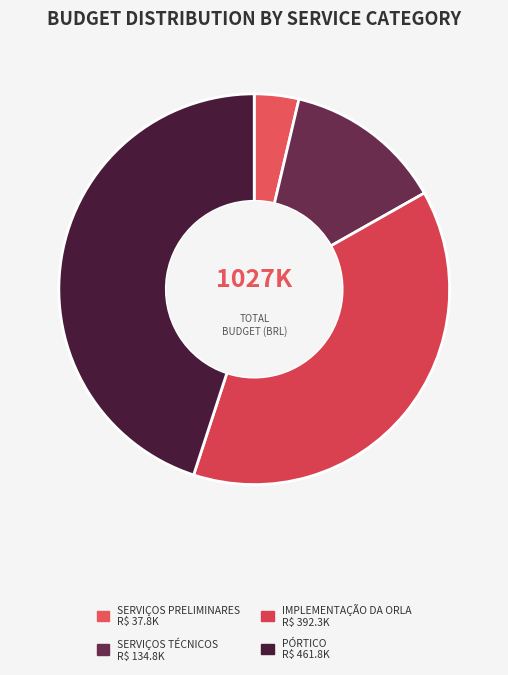

True or false: SERVIÇOS PRELIMINARES accounts for 4% of the total.

True